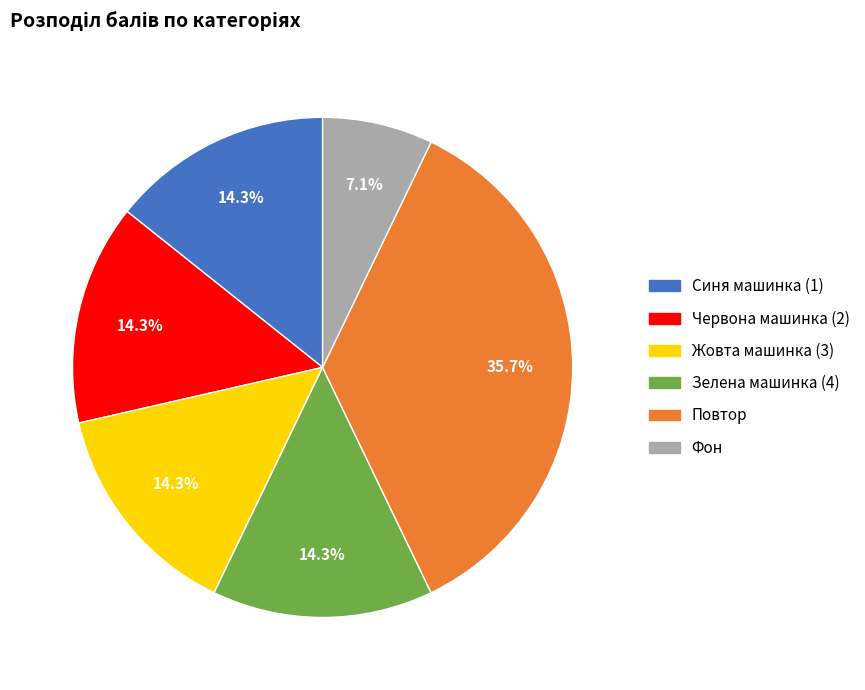

Approximately how many times larger is the value at Повтор compared to Зелена машинка (4)?

2.5